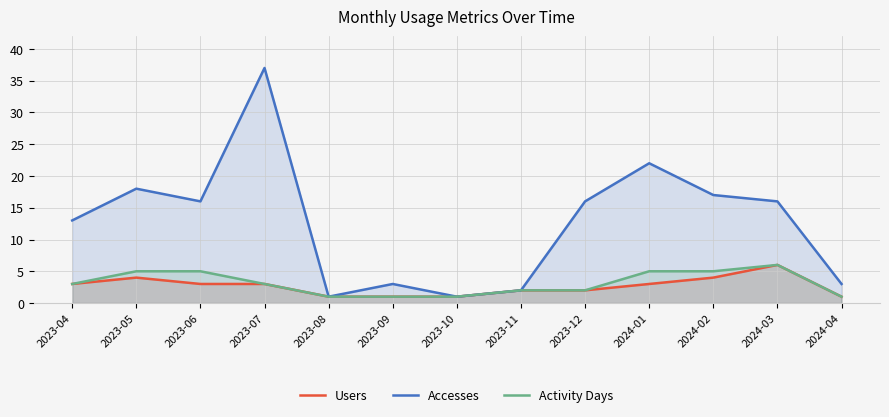

Reading right to left, what are all the values shown in this chart?

Users: 1	6	4	3	2	2	1	1	1	3	3	4	3
Accesses: 3	16	17	22	16	2	1	3	1	37	16	18	13
Activity Days: 1	6	5	5	2	2	1	1	1	3	5	5	3